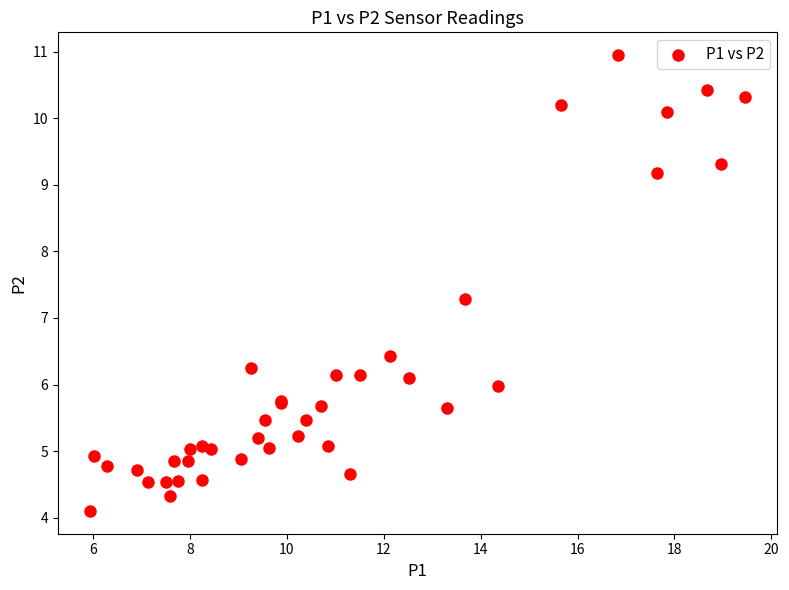

What Y value in the scatter plot is closest to 7?

7.3